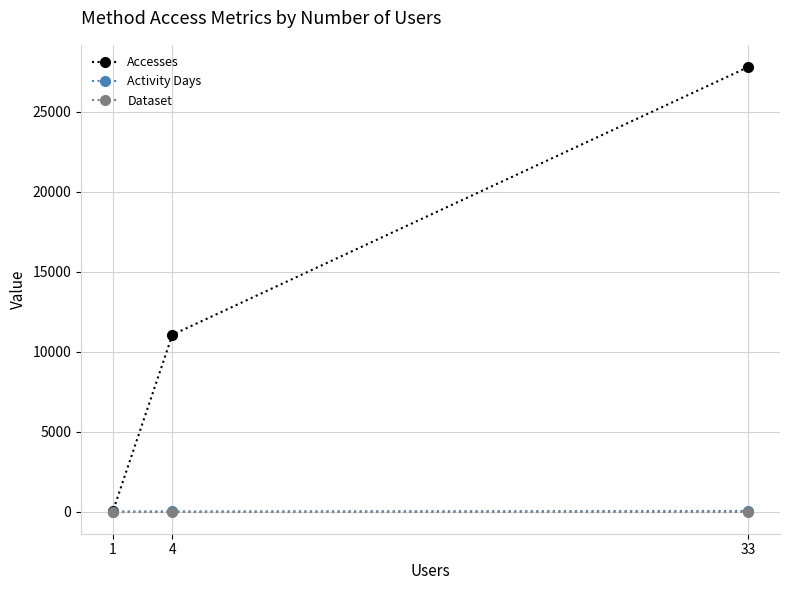

Which series has the widest spread of values?

Accesses